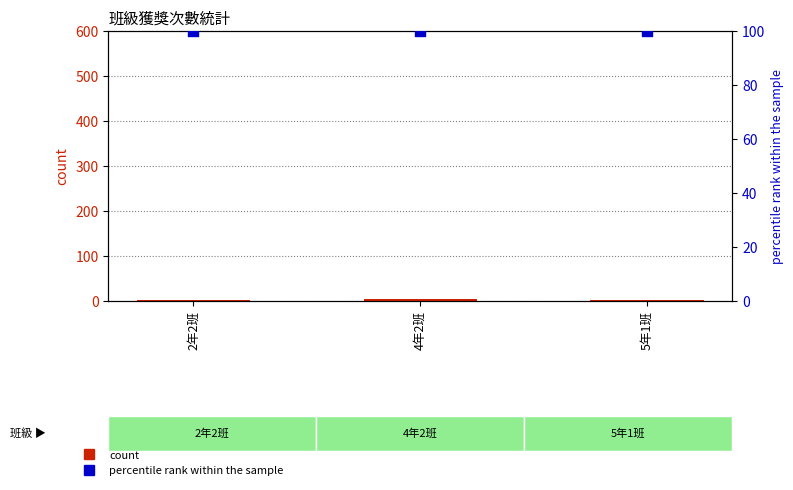

What are all the series names shown in the legend?

count, percentile rank within the sample